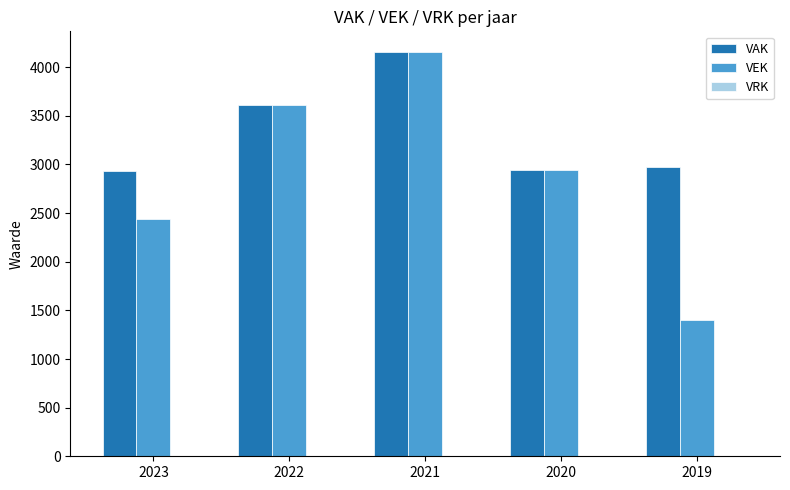

At which category is the sum across all series the highest?

2021